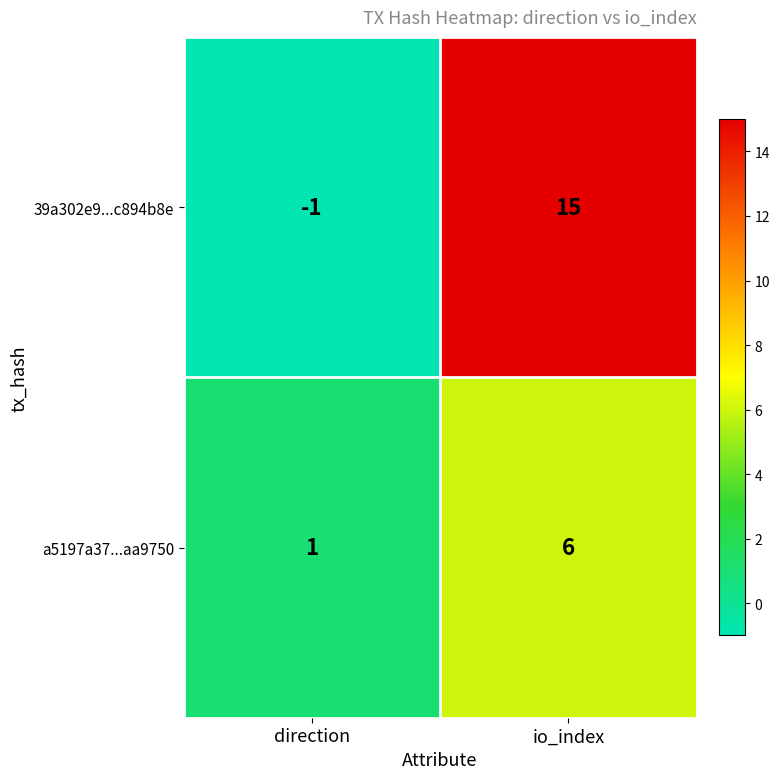

At how many categories does at least one series exceed 5?

1